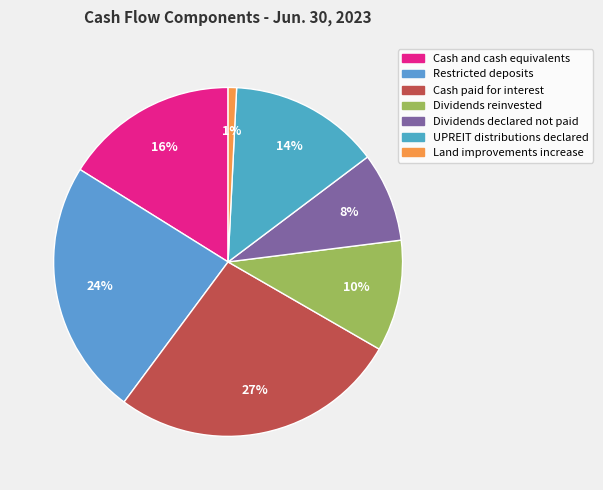

Between Restricted deposits and Dividends declared not paid, which is larger?

Restricted deposits